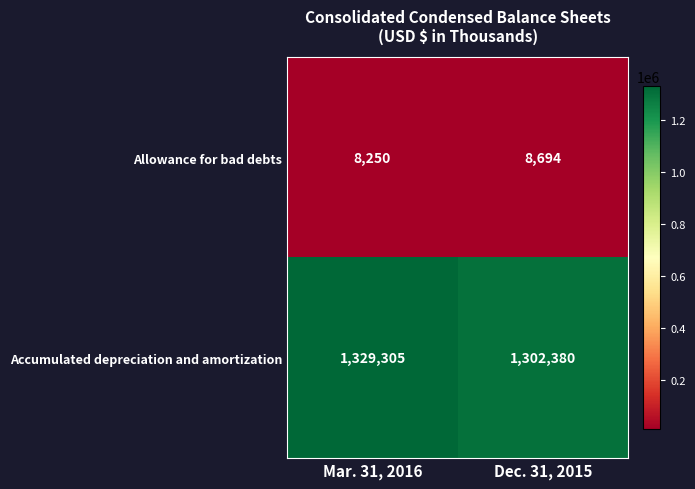

Reading right to left, list all the values displayed in this chart.

Allowance for bad debts: Dec. 31, 2015=8694	Mar. 31, 2016=8250
Accumulated depreciation and amortization: Dec. 31, 2015=1302380	Mar. 31, 2016=1329305